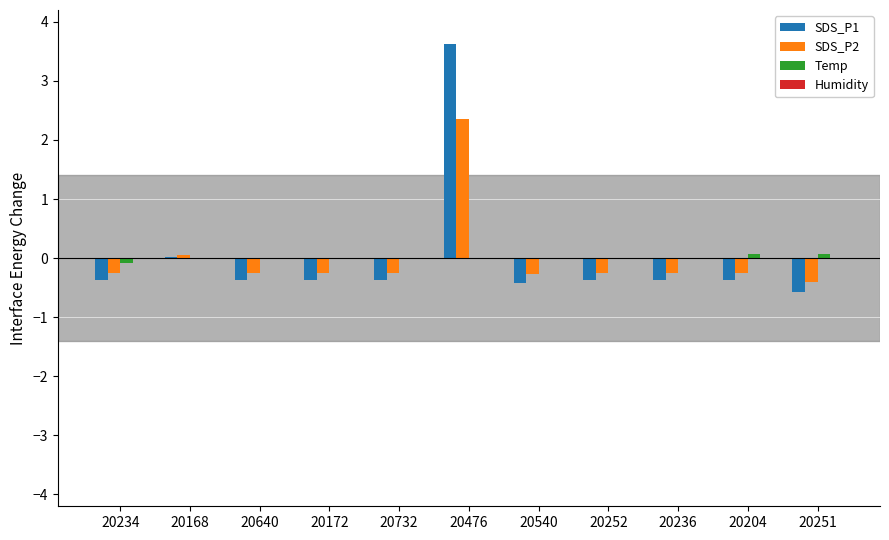

Which series has the largest range (max minus min)?

SDS_P1